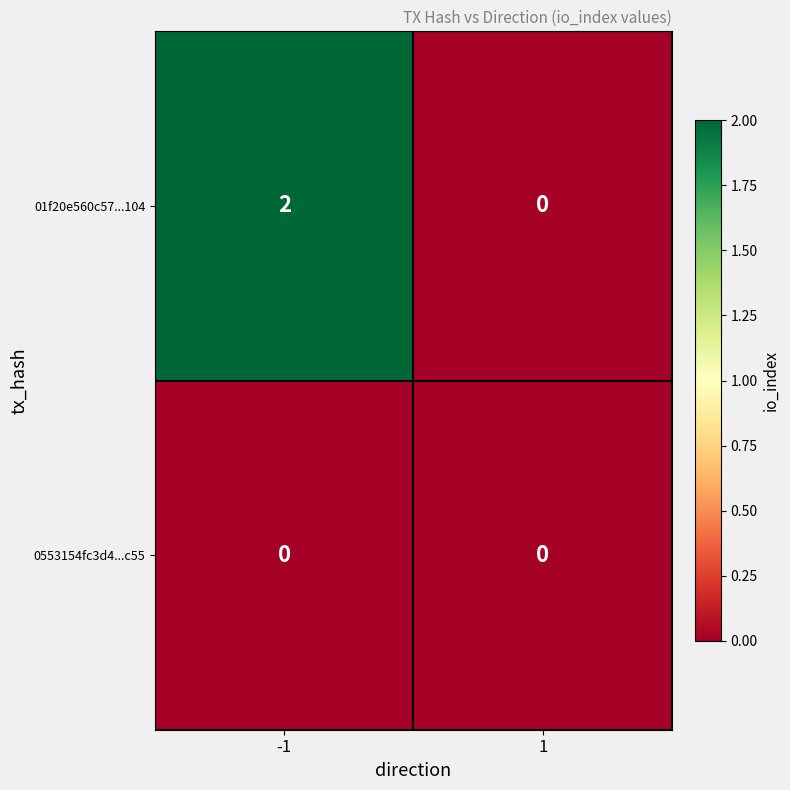

Which series changed the most between -1 and 1?

01f20e560c57...104